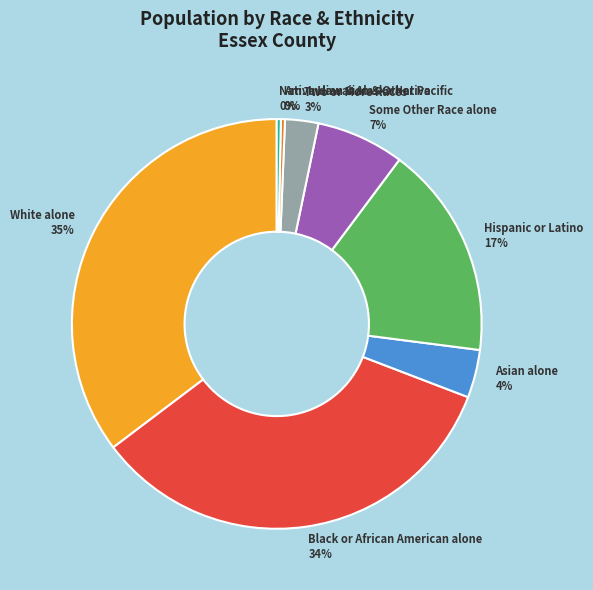

The Black or African American alone slice represents 20% of the pie. True or false?

False